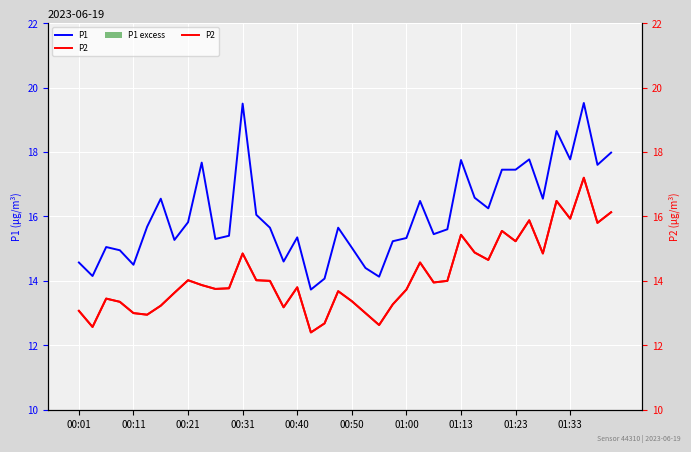

At how many categories does at least one series exceed 5?

40